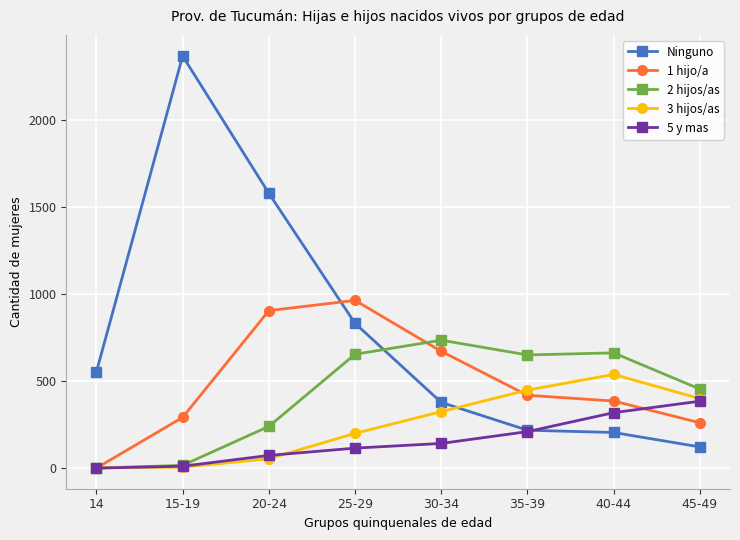

What is the maximum value for Ninguno?

2371